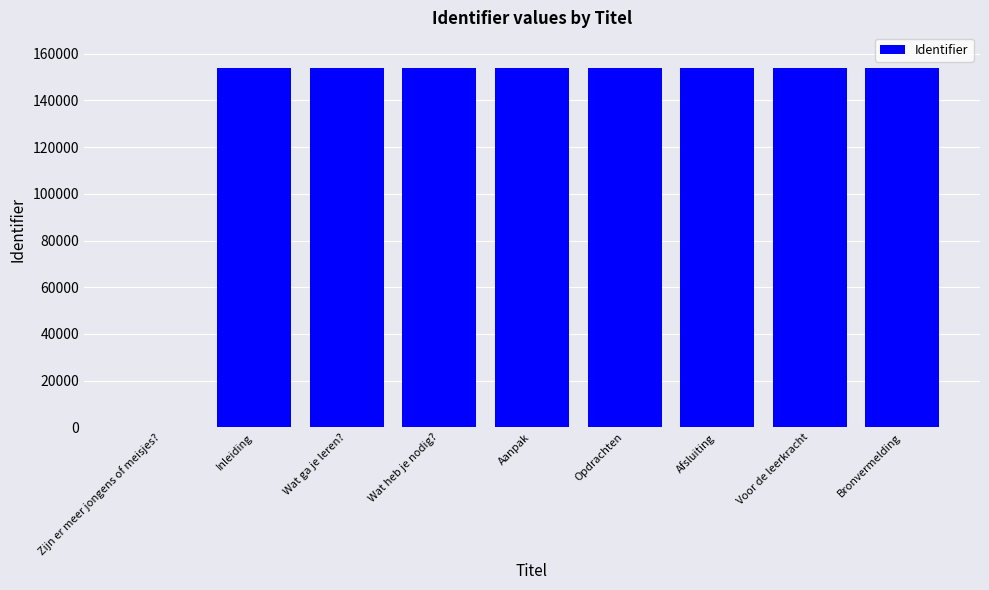

What is the change in value from Wat ga je leren? to Voor de leerkracht?

+14